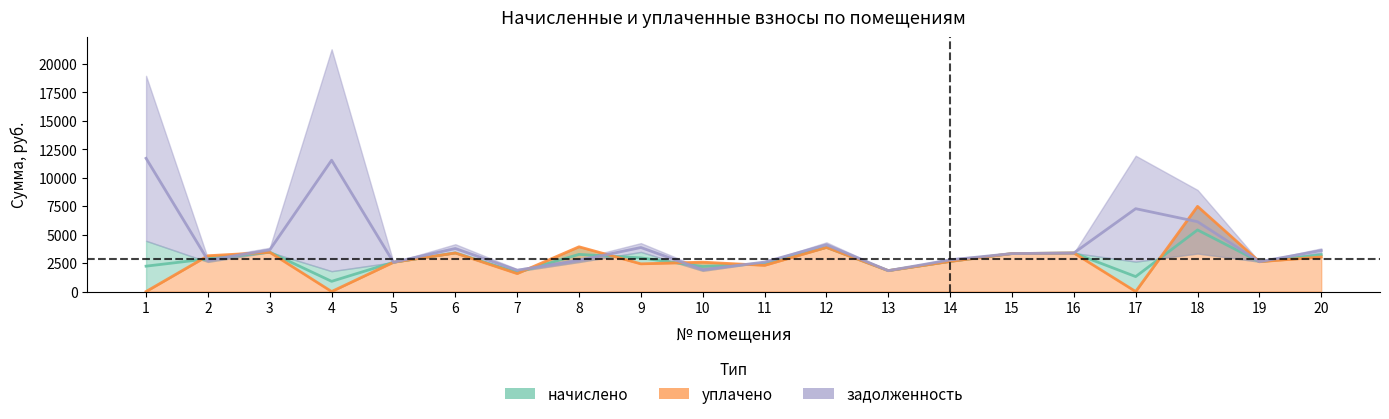

True or false: уплачено has more than 1 interior local peaks.

True